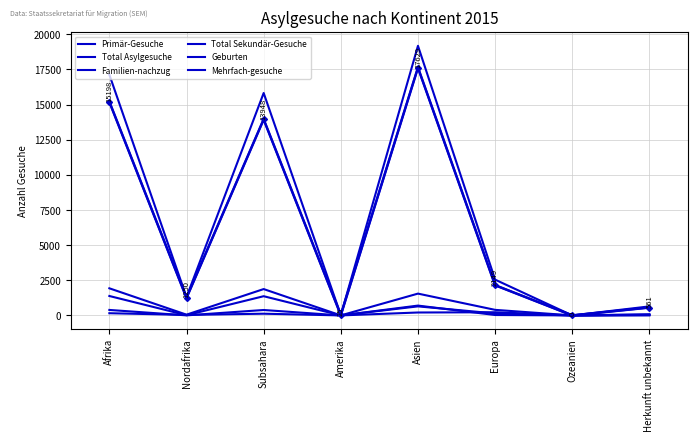

What is the sum of the Primär-Gesuche values at Afrika and Amerika?

15223